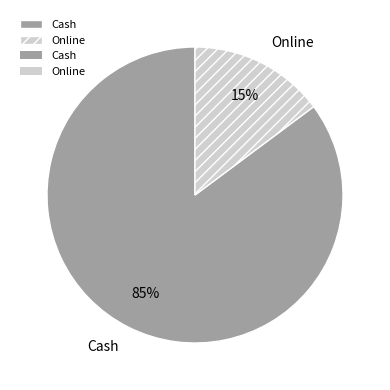

The Online slice represents 15% of the pie. True or false?

True